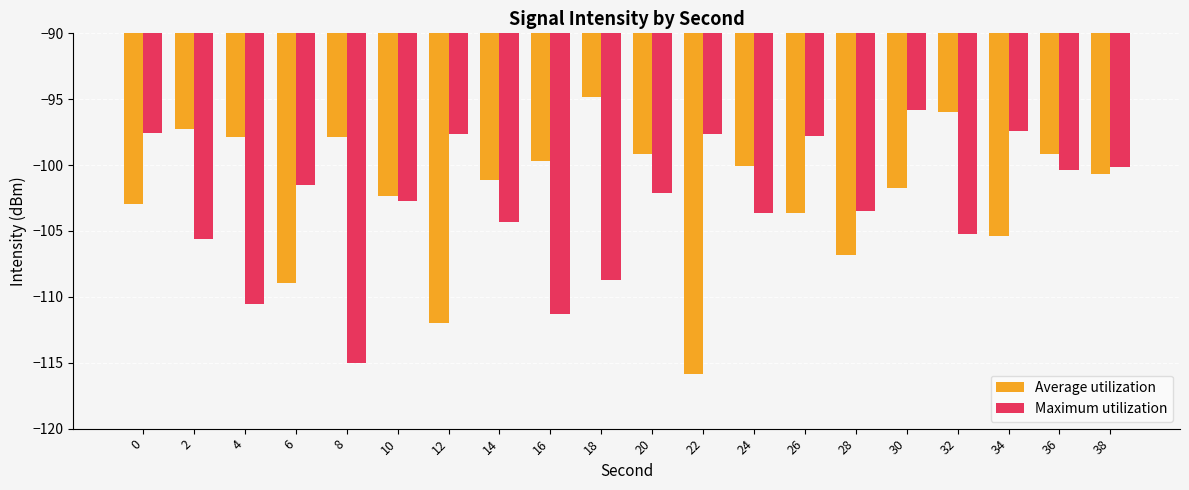

The Average utilization series shows -43.5 at 18. True or false?

False